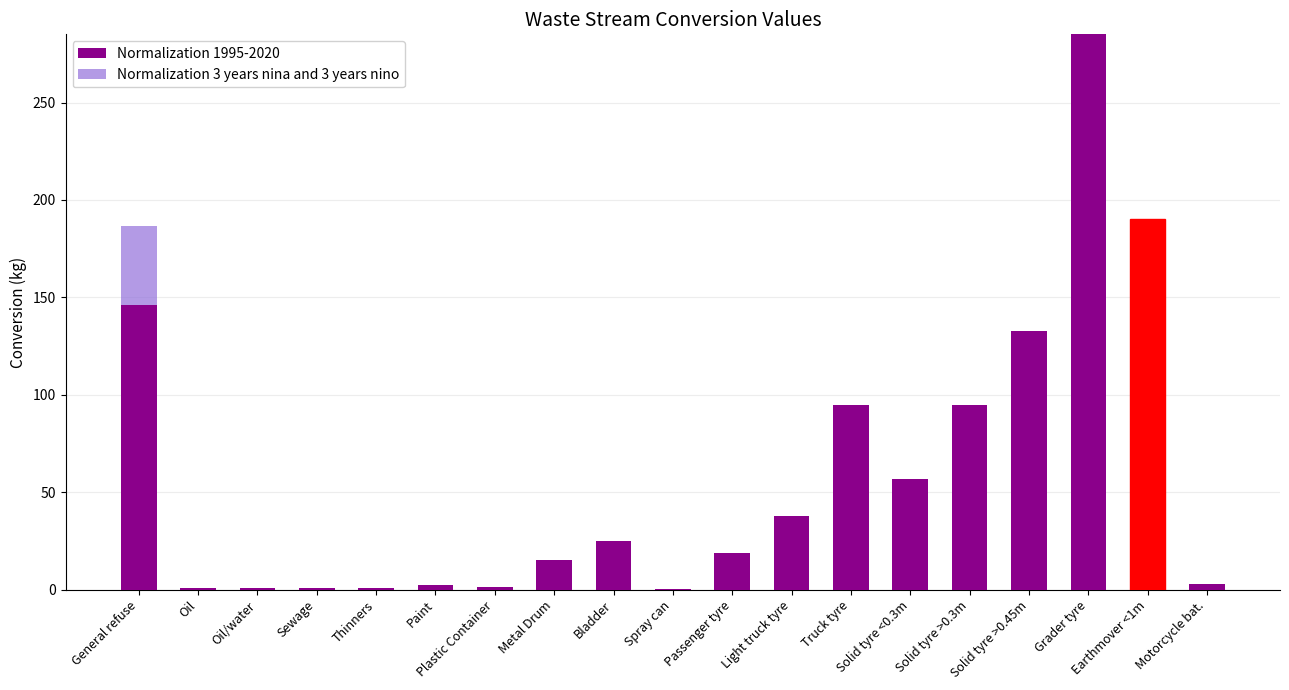

Which category has the highest value in the Normalization 1995-2020 series?

Grader tyre